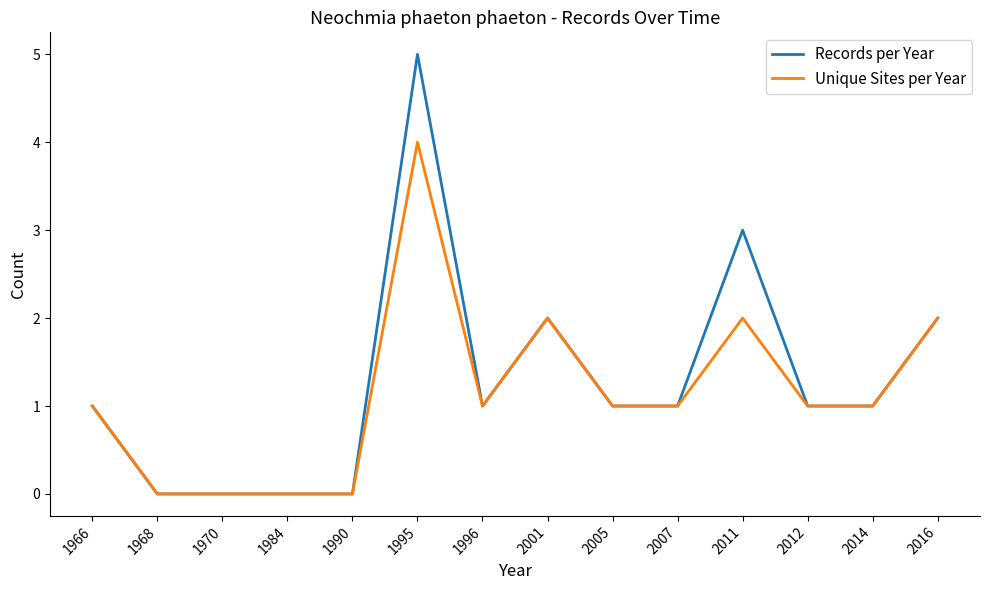

What is the difference between the maximum and second lowest values in the Unique Sites per Year series?

4